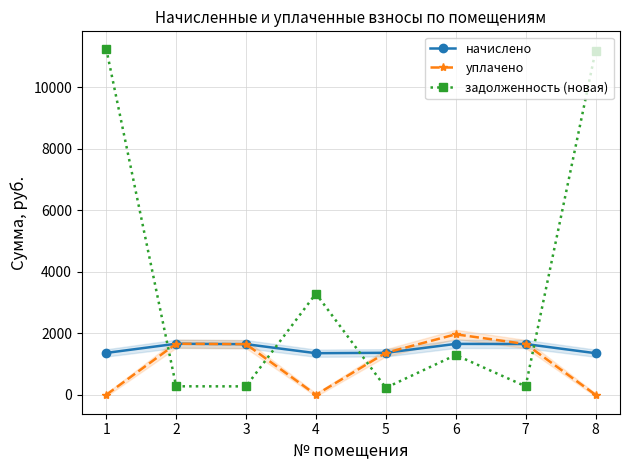

How many interior local peaks does the уплачено series have?

2